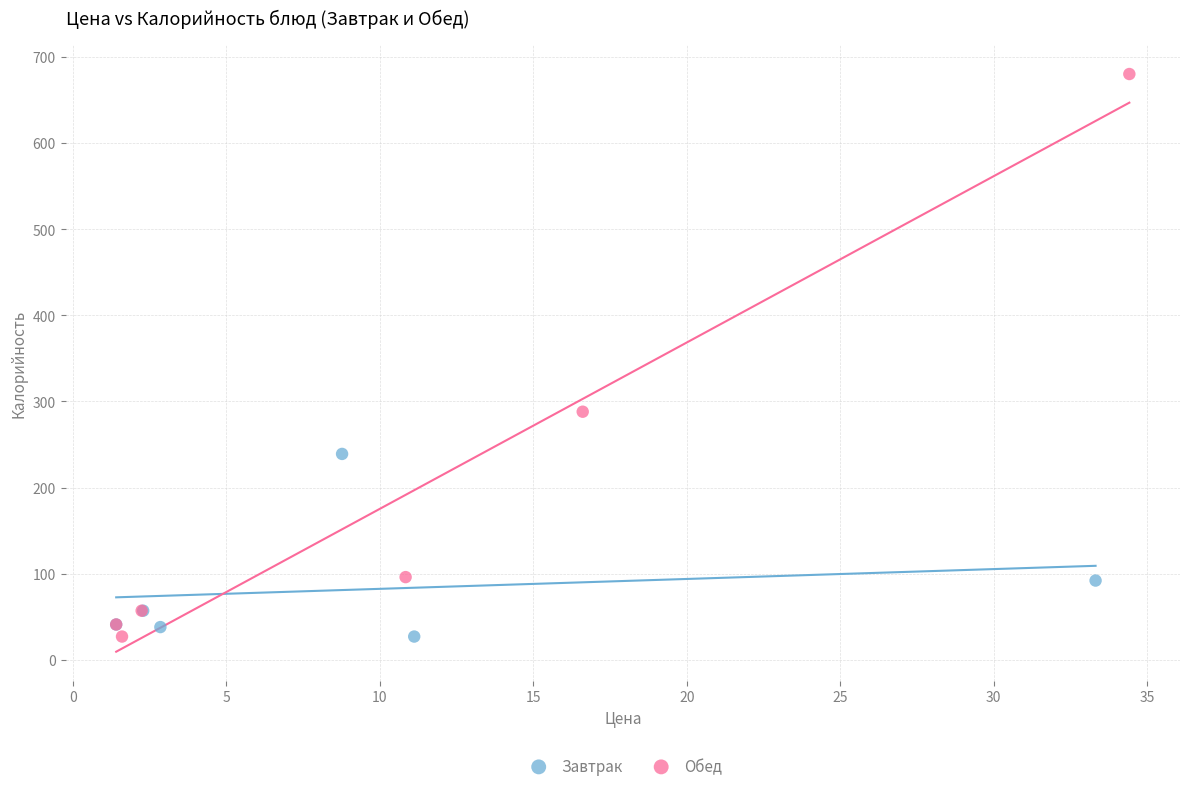

Which series reaches the maximum Y coordinate?

Обед